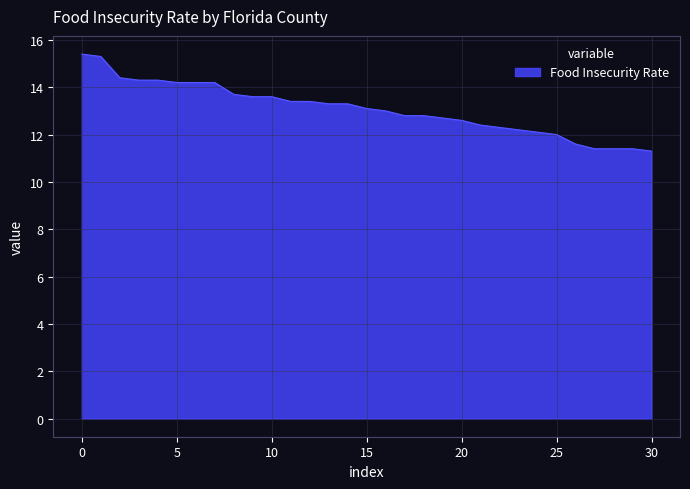

What is the difference between the maximum and minimum values?

4.1